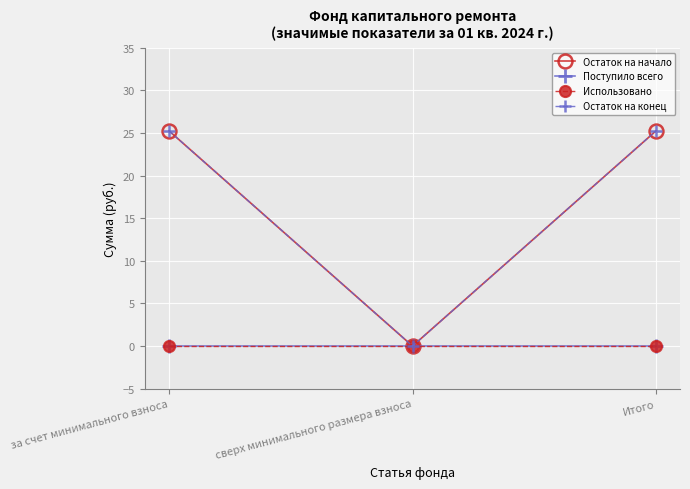

What is the difference between the Остаток на начало values at за счет минимального взноса and сверх минимального размера взноса?

25.2